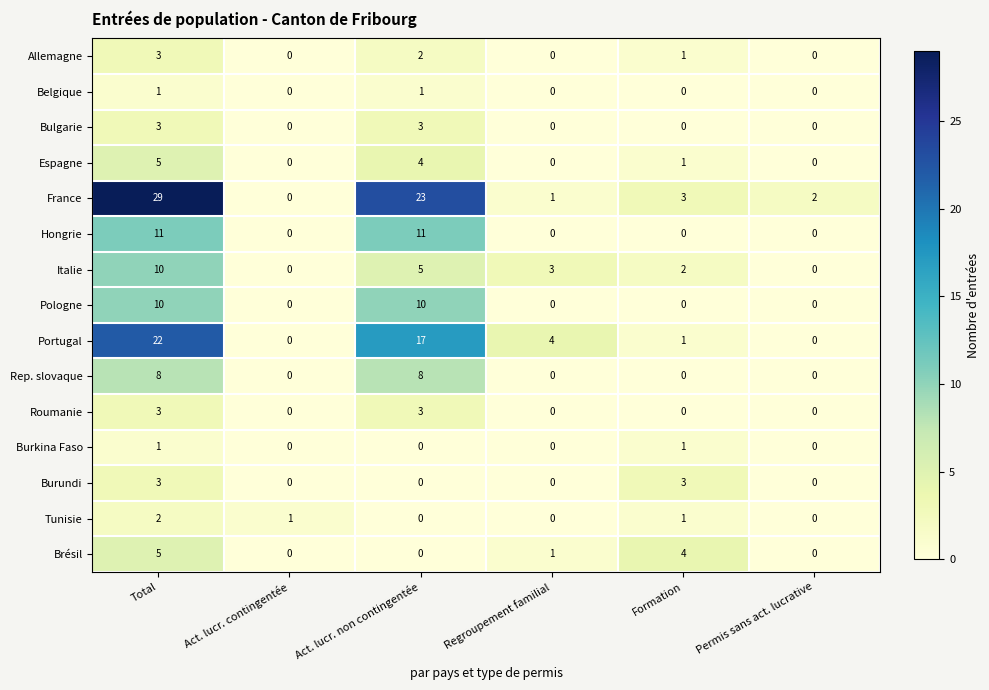

Which series has the largest total across all categories?

France